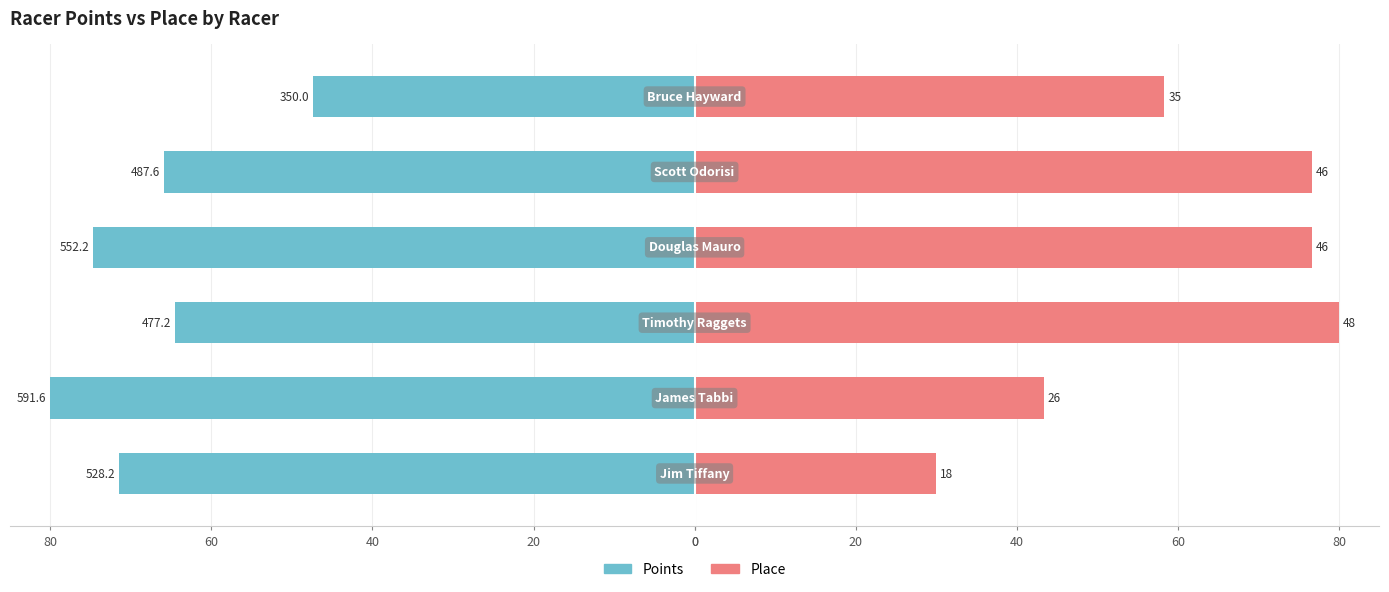

The Place series shows 76.7 at 60. True or false?

True